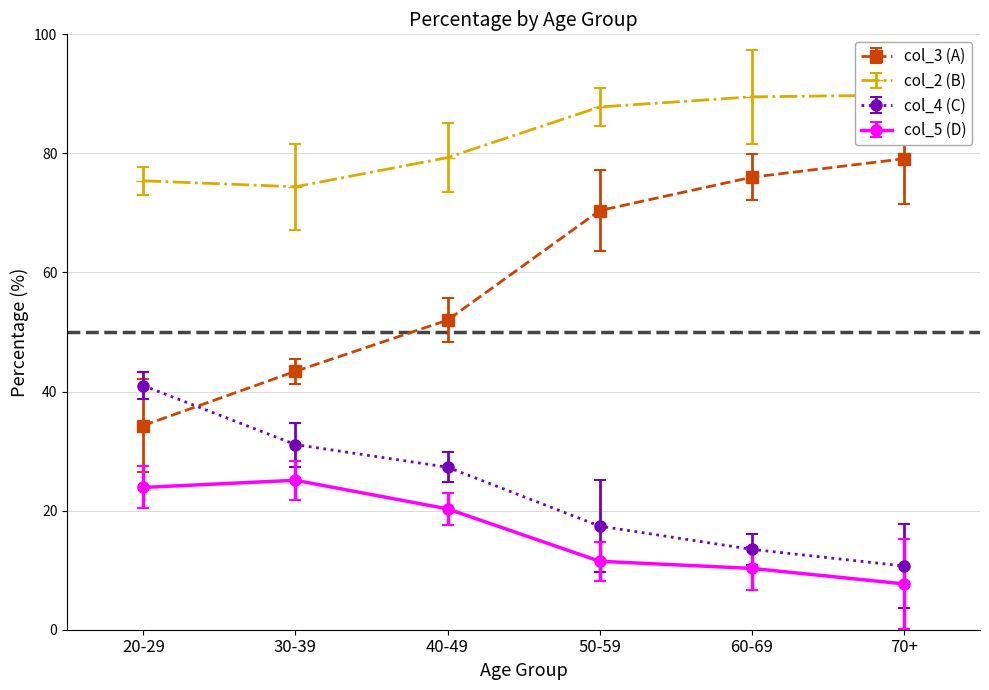

Between 30-39 and 70+, which series saw the biggest shift?

col_3 (A)